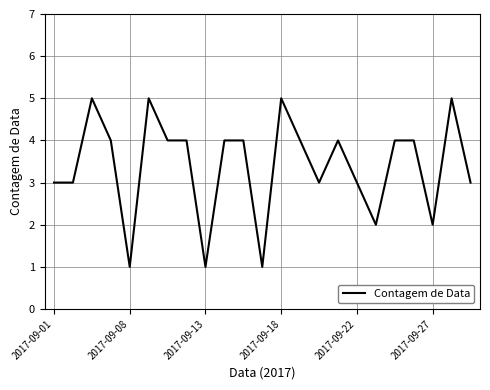

What is the difference between the maximum and minimum values?

4